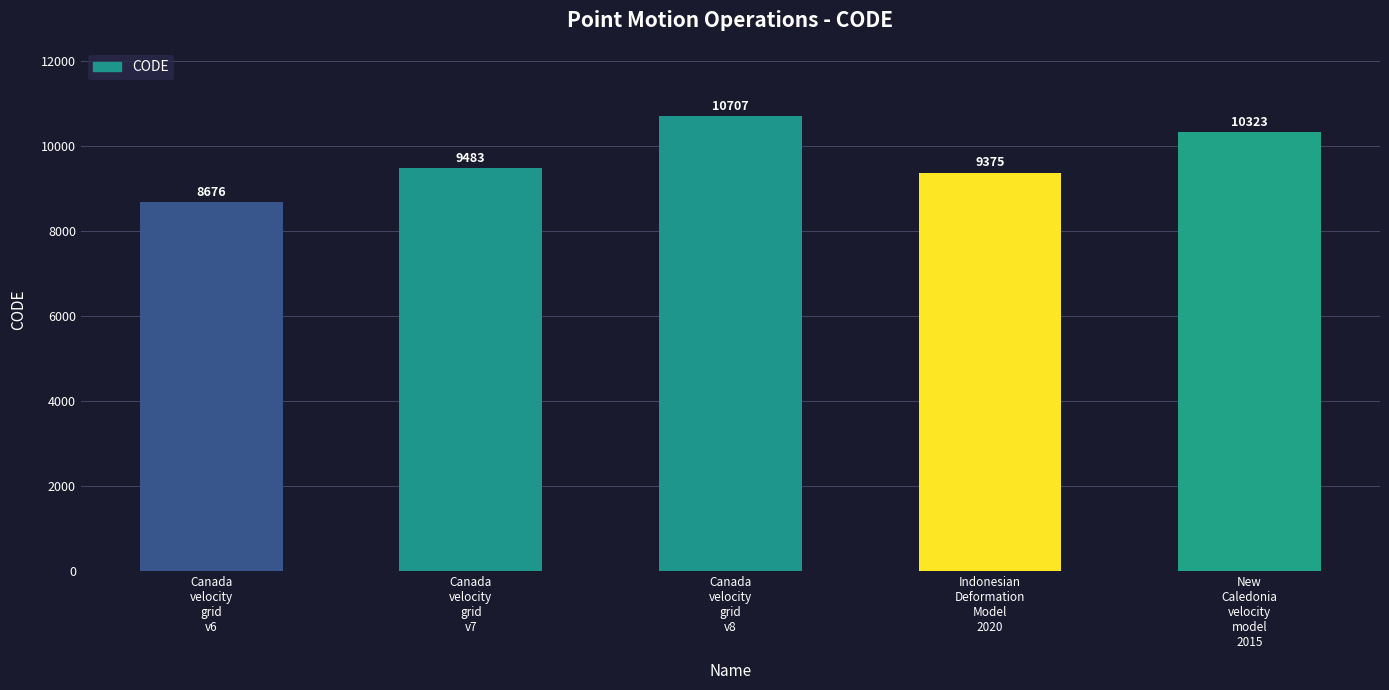

True or false: the data shows 12538 at Canada
velocity
grid
v6.

False